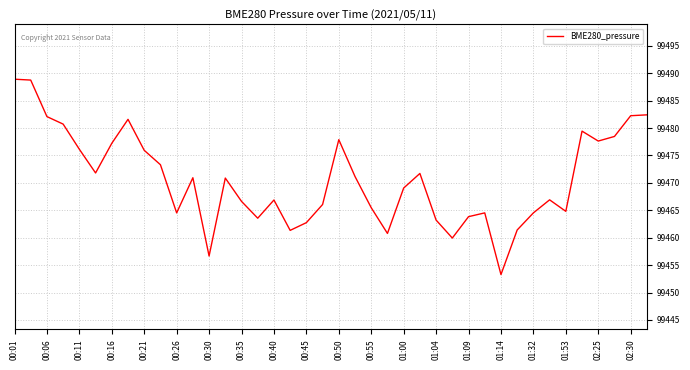

What is the smallest value displayed?

99453.3